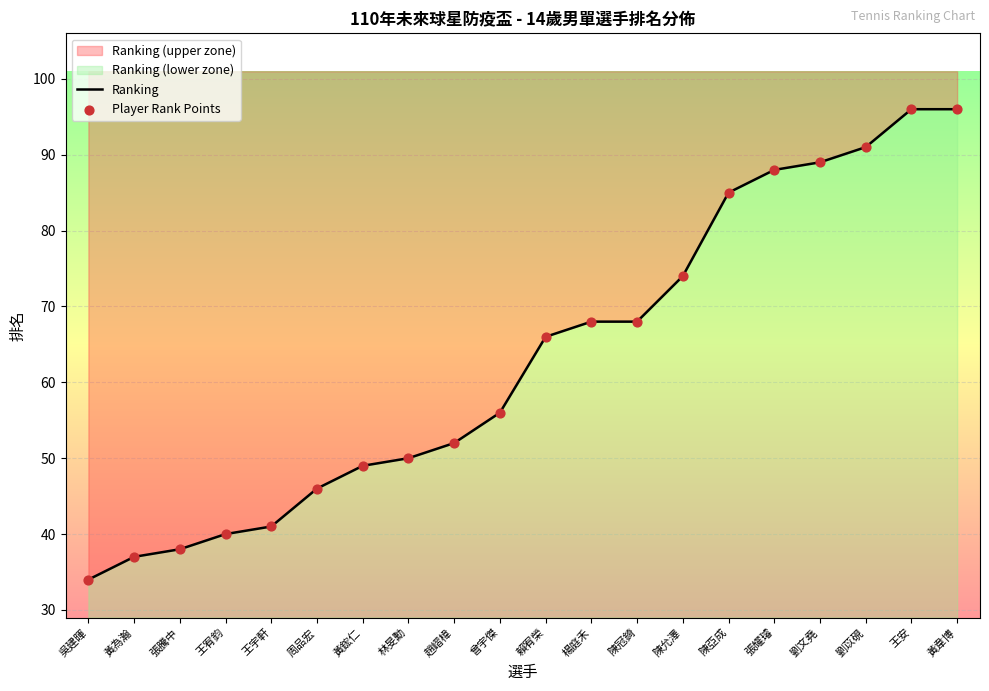

Which series has the largest total across all categories?

Ranking